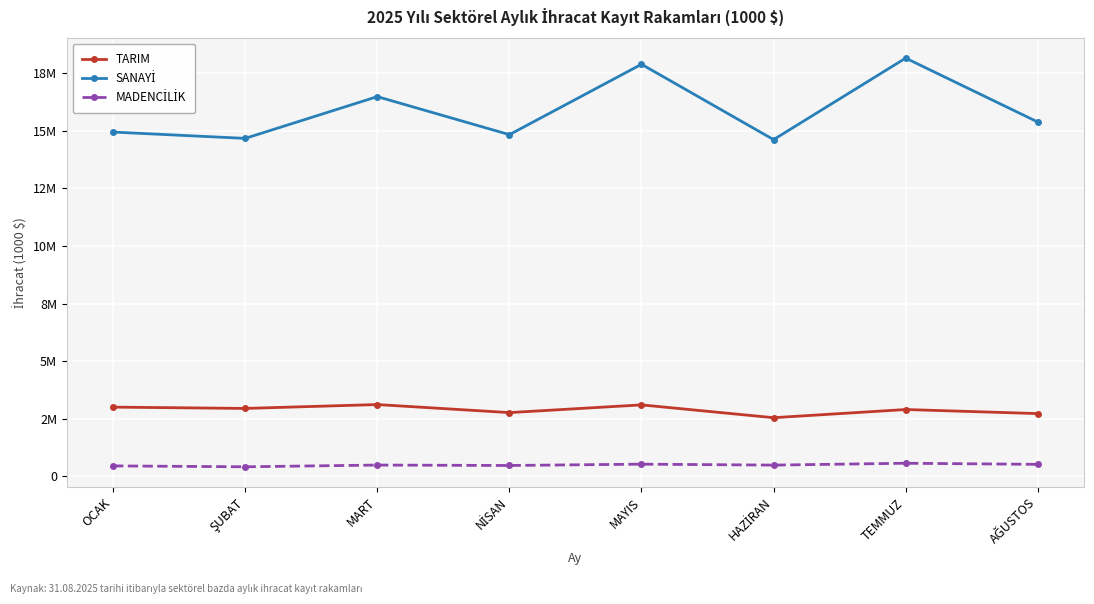

At which category does SANAYİ reach its first local valley?

ŞUBAT